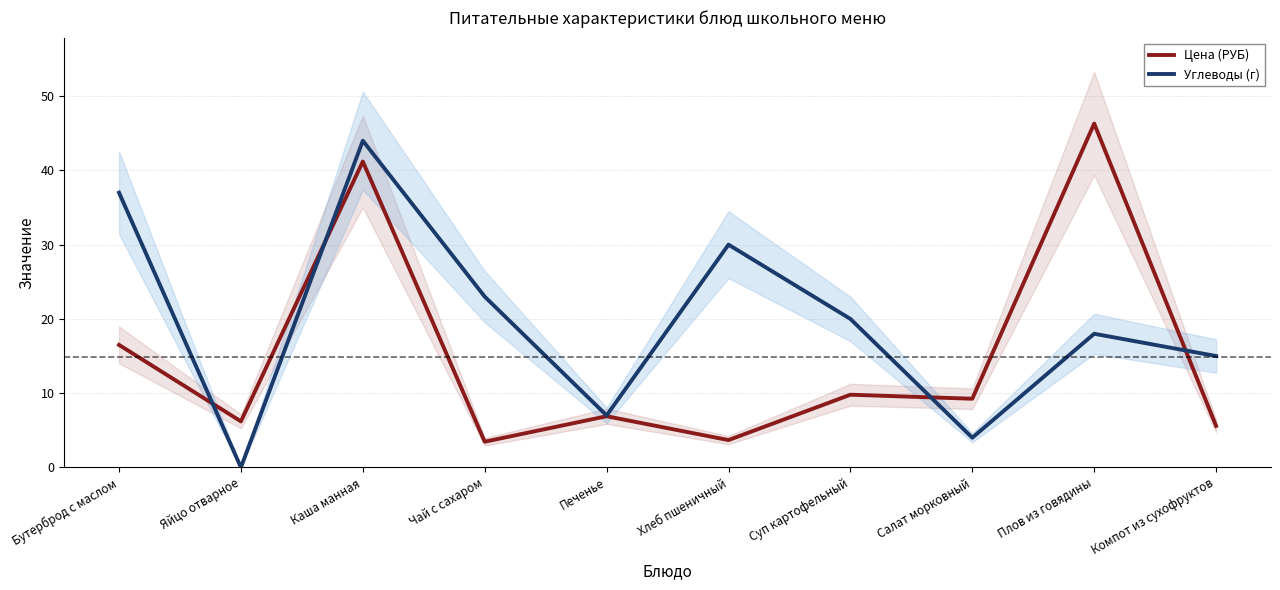

Reading right to left, extract all data points from this chart.

Цена (РУБ): 5.6	46.3	9.2	9.8	3.7	6.9	3.5	41.2	6.2	16.5
Углеводы (г): 15.0	18.0	4.0	20.0	30.0	7.0	23.0	44.0	0.0	37.0